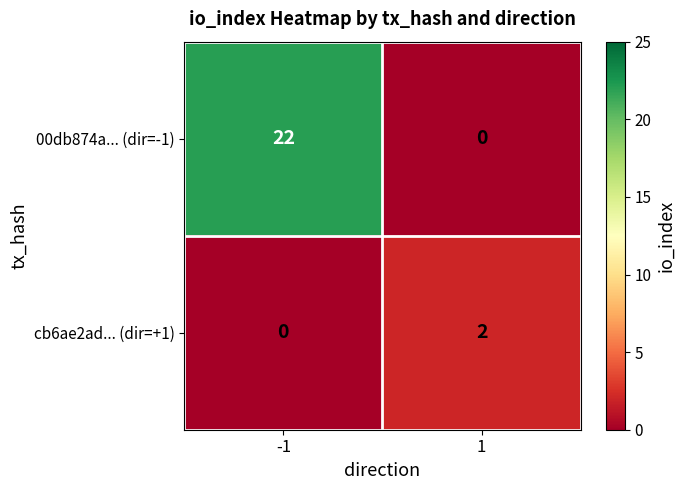

How many categories are shown in the chart?

2